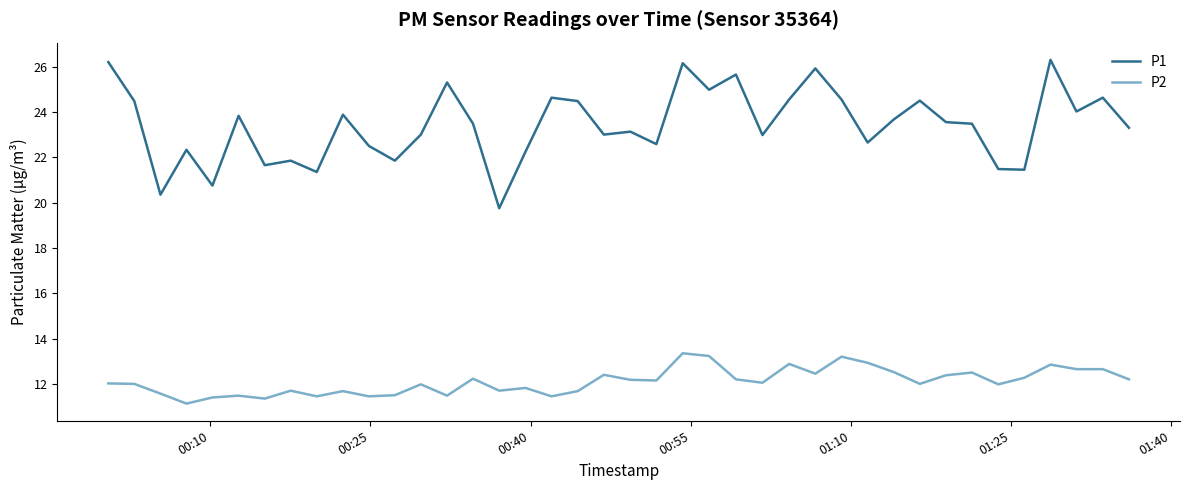

Does the chart display data point markers on the line(s)?

No